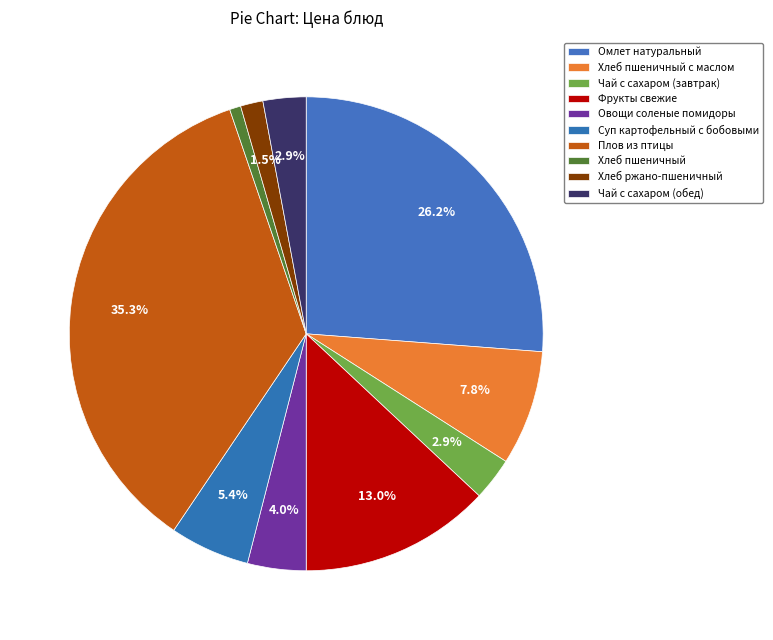

Is it true that Чай с сахаром (завтрак) is 3% of the pie?

True